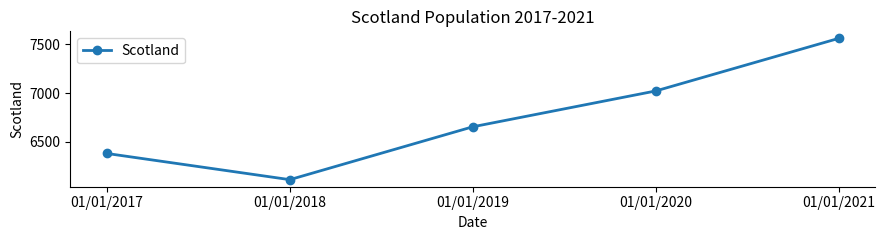

True or false: the data shows 9915 at 01/01/2019.

False